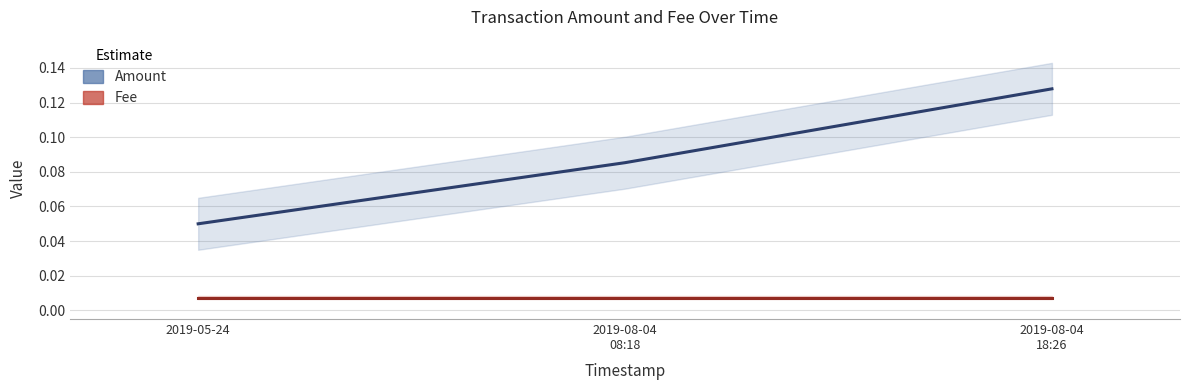

Reading left to right, transcribe all the data shown in this chart.

Amount: 2019-05-24=0.1	2019-08-04
08:18=0.1	2019-08-04
18:26=0.1
Fee: 2019-05-24=0.0	2019-08-04
08:18=0.0	2019-08-04
18:26=0.0